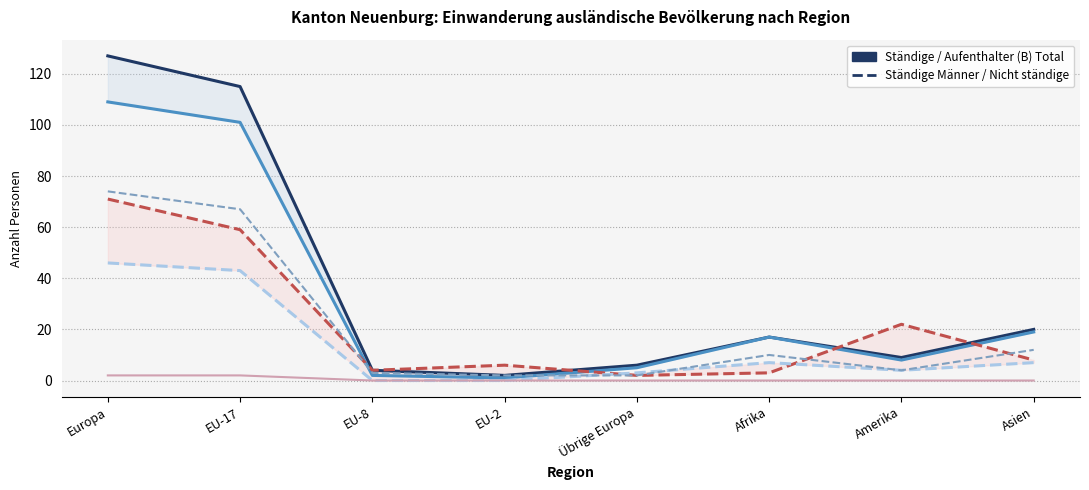

Rank the series at Europa from highest to lowest value.

Ständige Total, Aufenthalter (B) Total, Ständige Männer, Nicht ständige Total, Aufenthalter (B) Frauen, Niedergelassene (C) Total